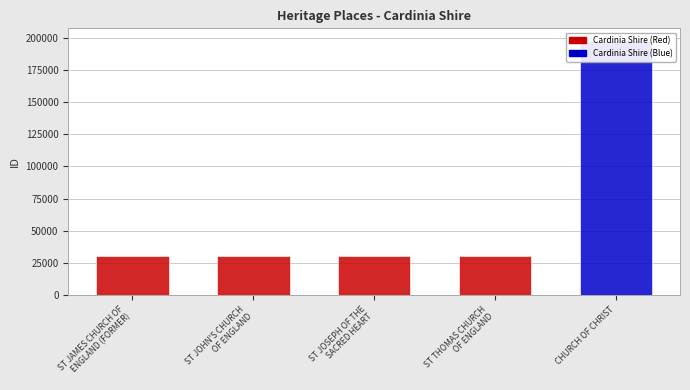

Which label corresponds to the smallest value in the chart?

ST JAMES CHURCH OF
ENGLAND (FORMER)